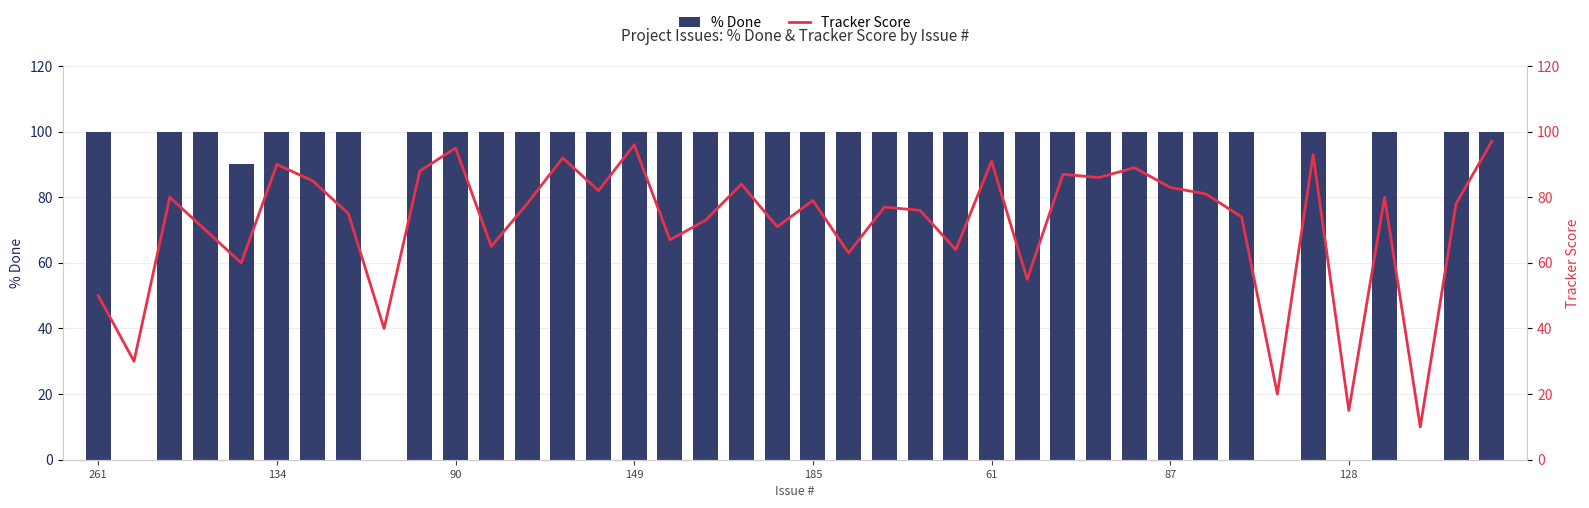

Which series has the largest total across all categories?

% Done